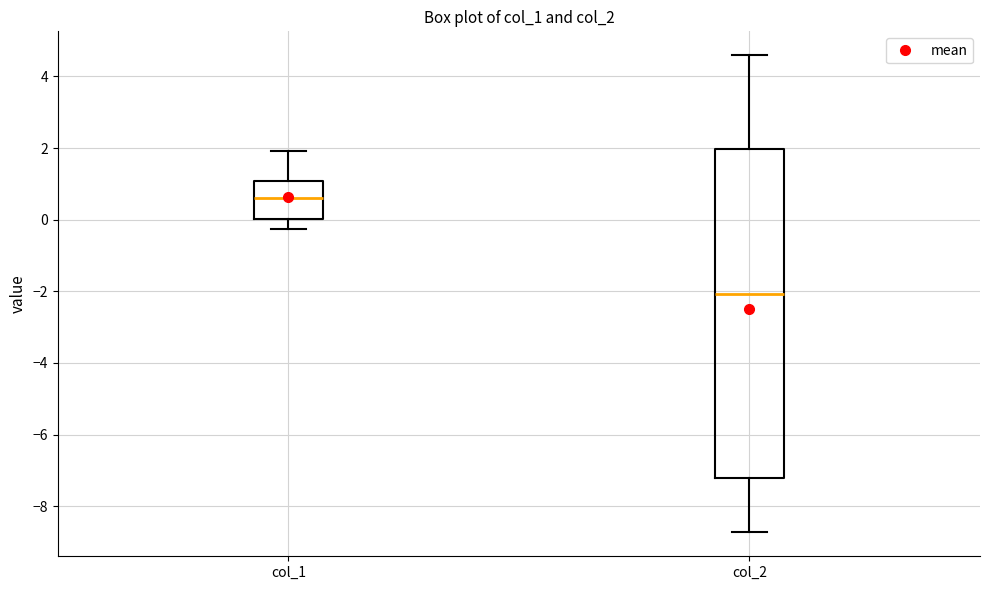

Where does the upper whisker of the box for col_2 end on the y-axis? The values are not printed on the chart, so give them approximately, as read against the axis.

4.6